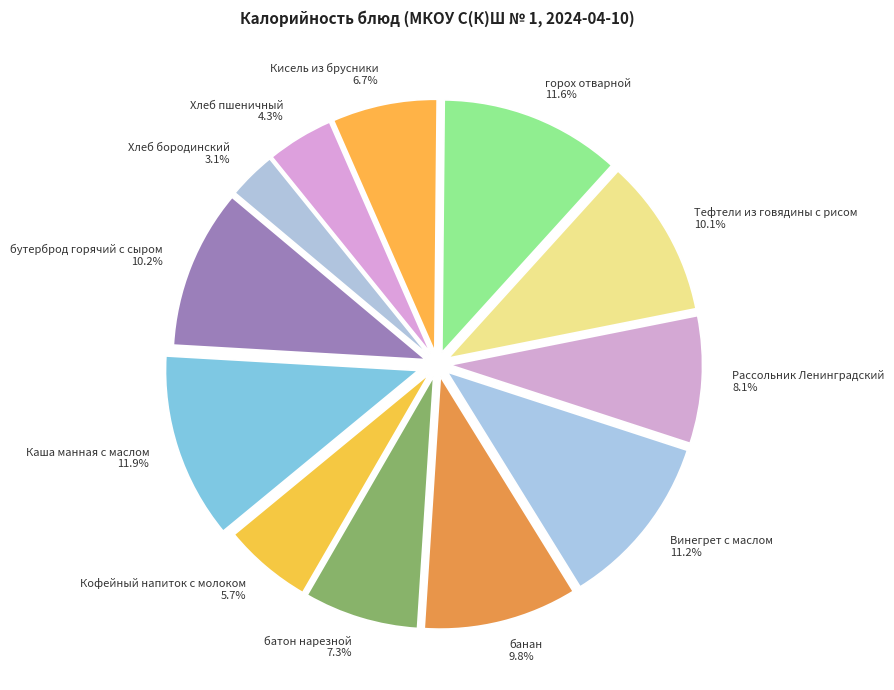

Does Хлеб пшеничный account for over 50% of the chart?

No